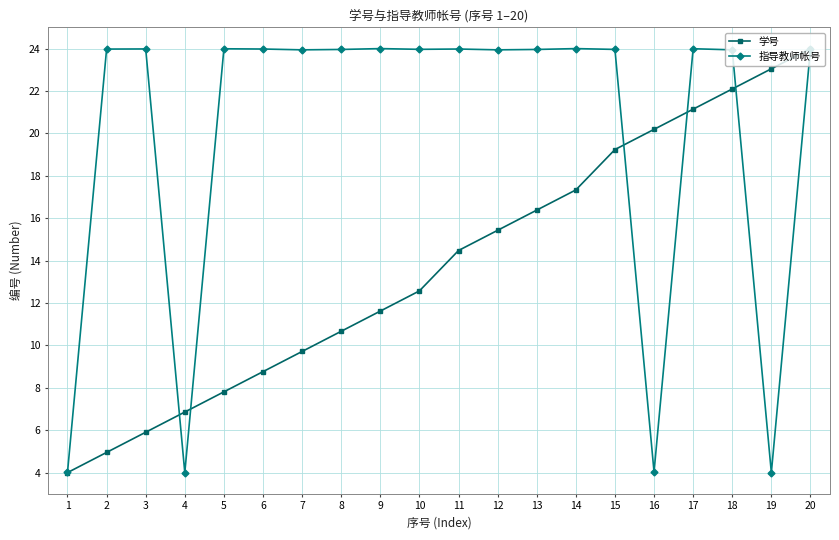

At how many categories does at least one series exceed 19?

18